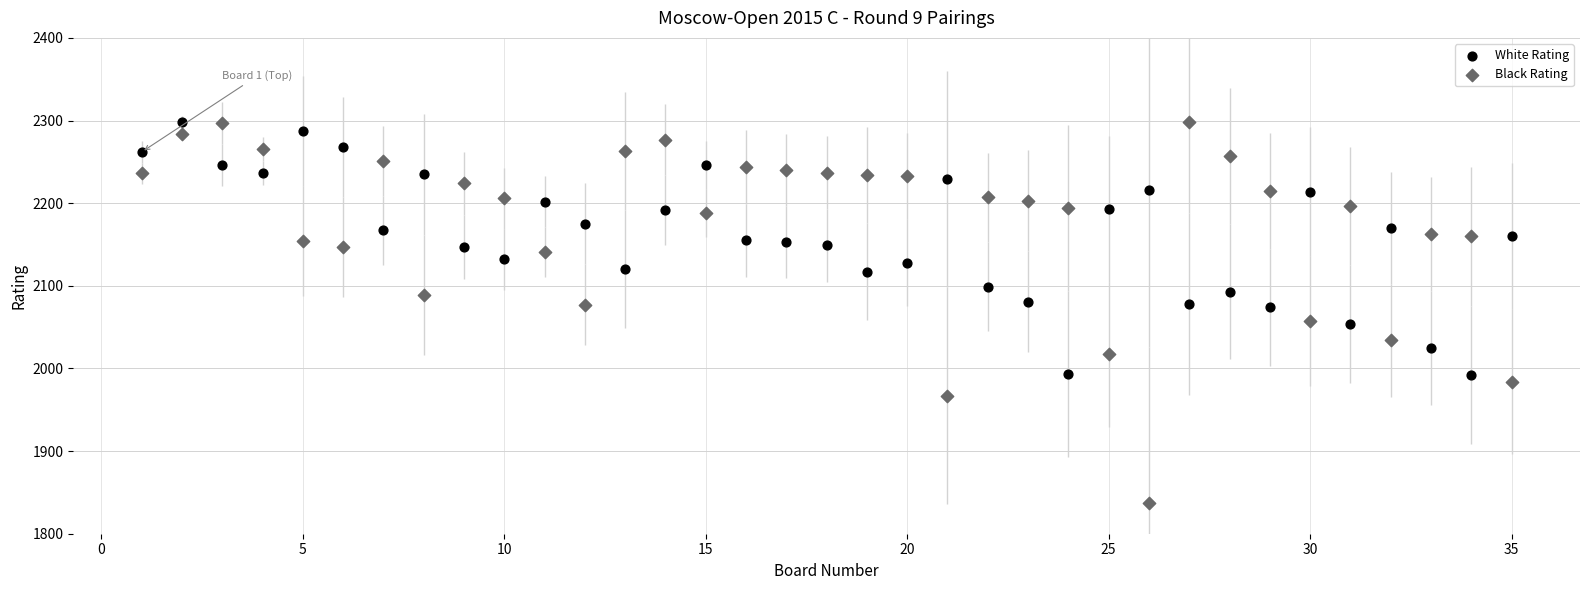

Across all data points, what is the range of X values (max minus min)?

34